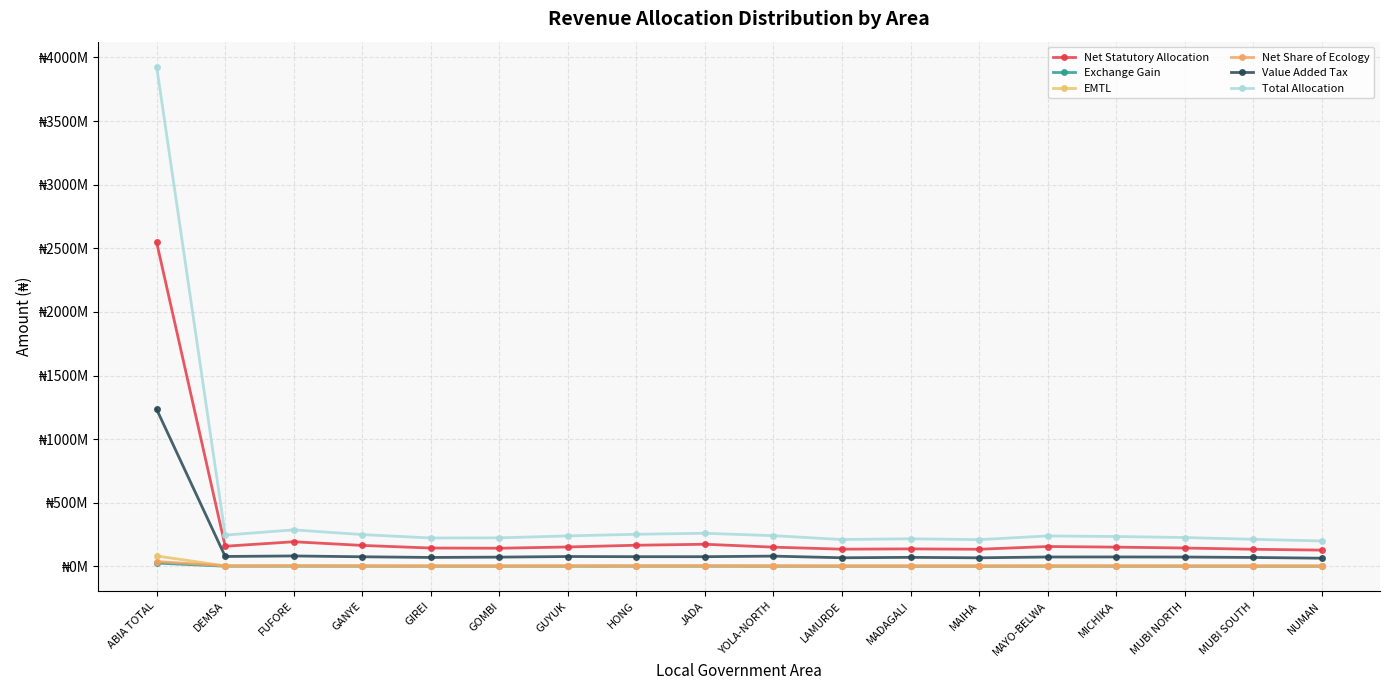

Which series changed the most between MUBI SOUTH and NUMAN?

Total Allocation